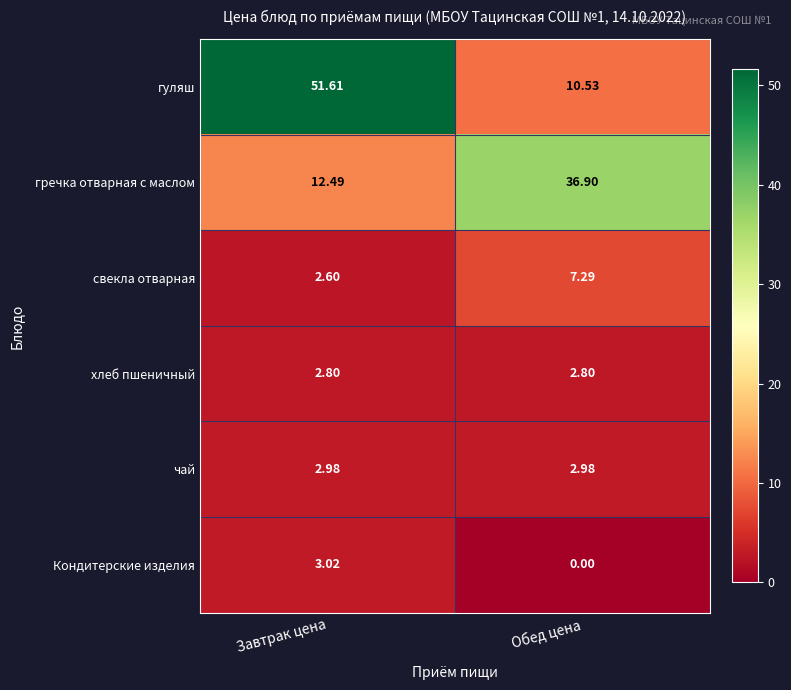

What is the spread (max minus min) of values at Завтрак цена?

49.0